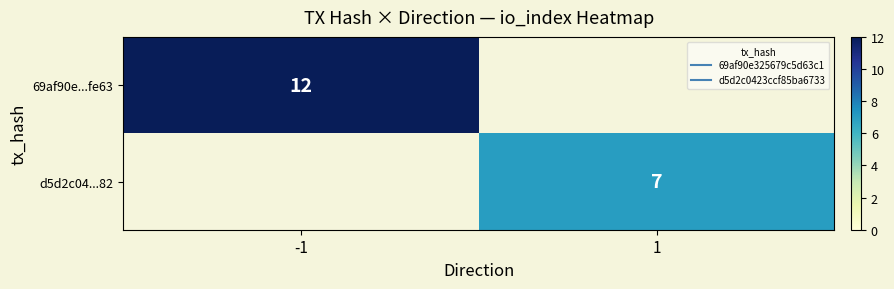

At which category does the chart reach its peak across all series?

-1